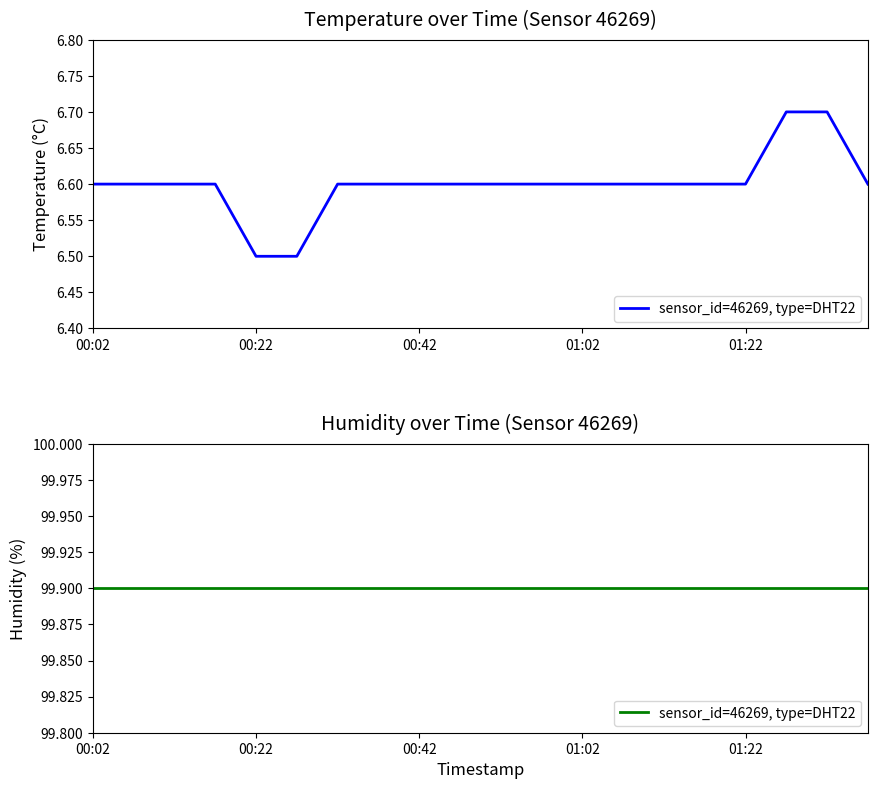

Rank the categories by value from lowest to highest.

00:22, 00:27, 00:02, 00:07, 00:12, 00:17, 00:32, 00:37, 00:42, 00:47, 00:52, 00:57, 01:02, 01:07, 01:12, 01:17, 01:22, 01:38, 01:27, 01:32